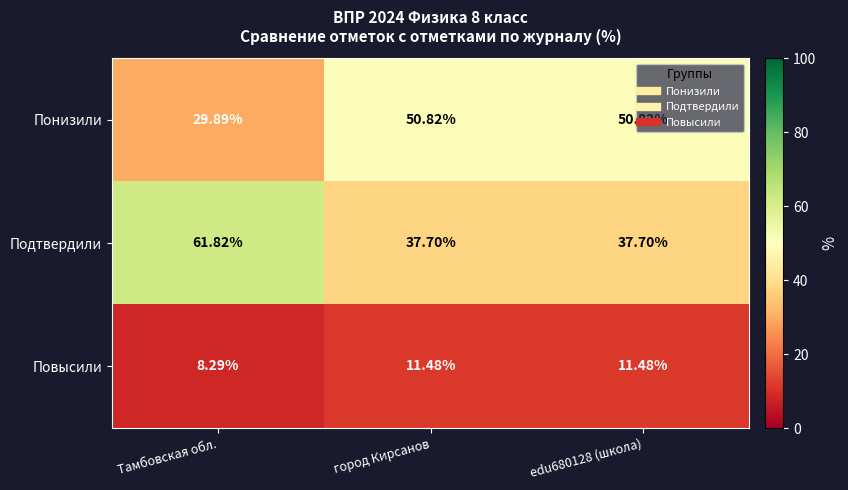

Which series has the largest range (max minus min)?

Подтвердили